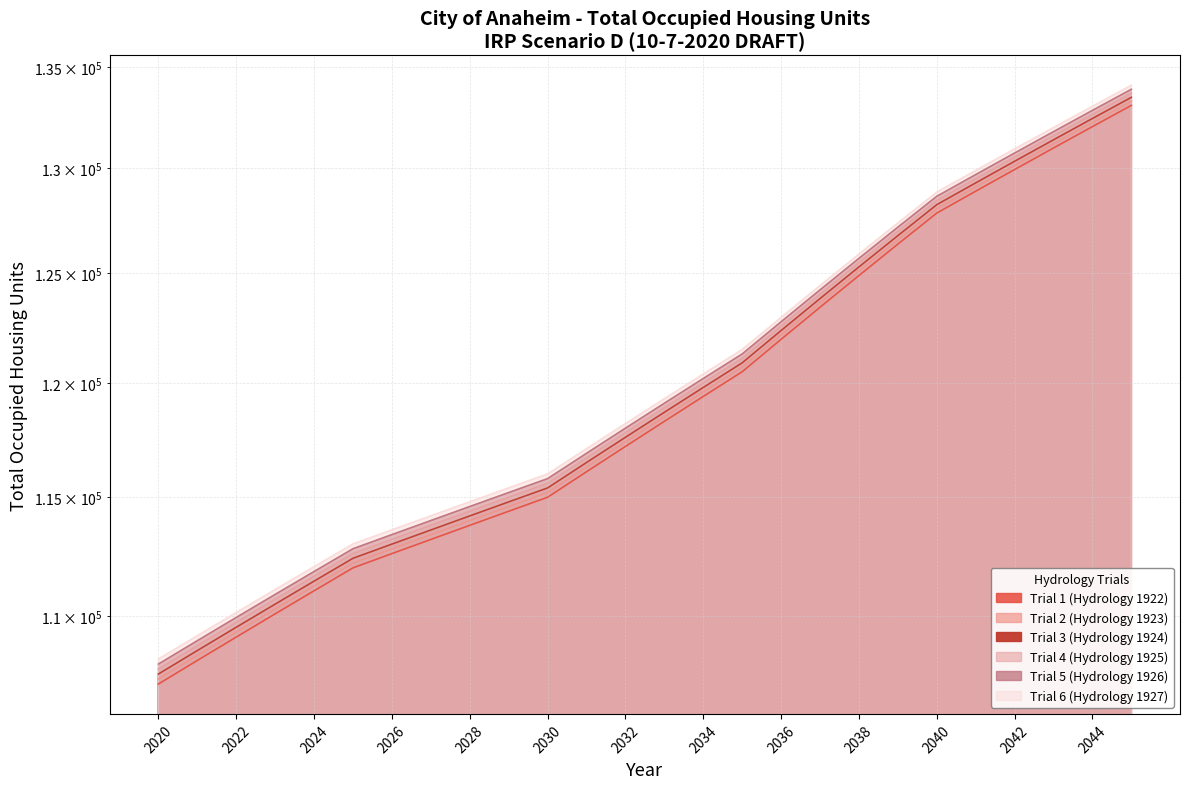

Does the chart display data point markers on the line(s)?

No